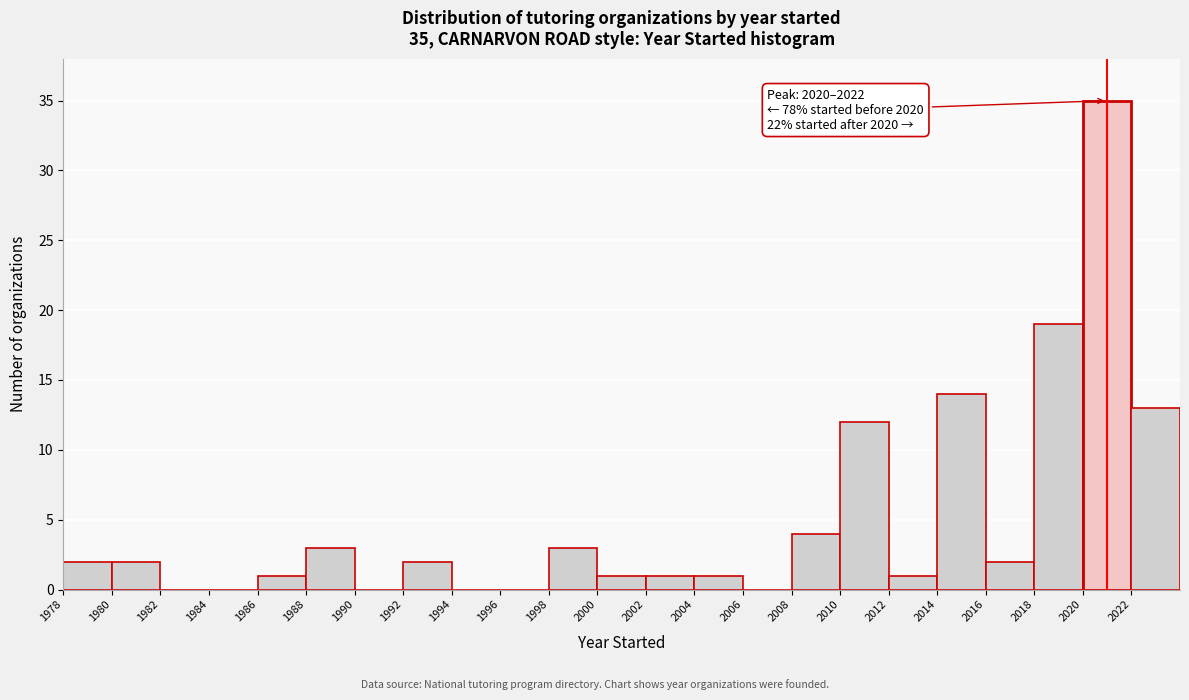

Which range on the x-axis has the tallest bar?

2020 to 2022